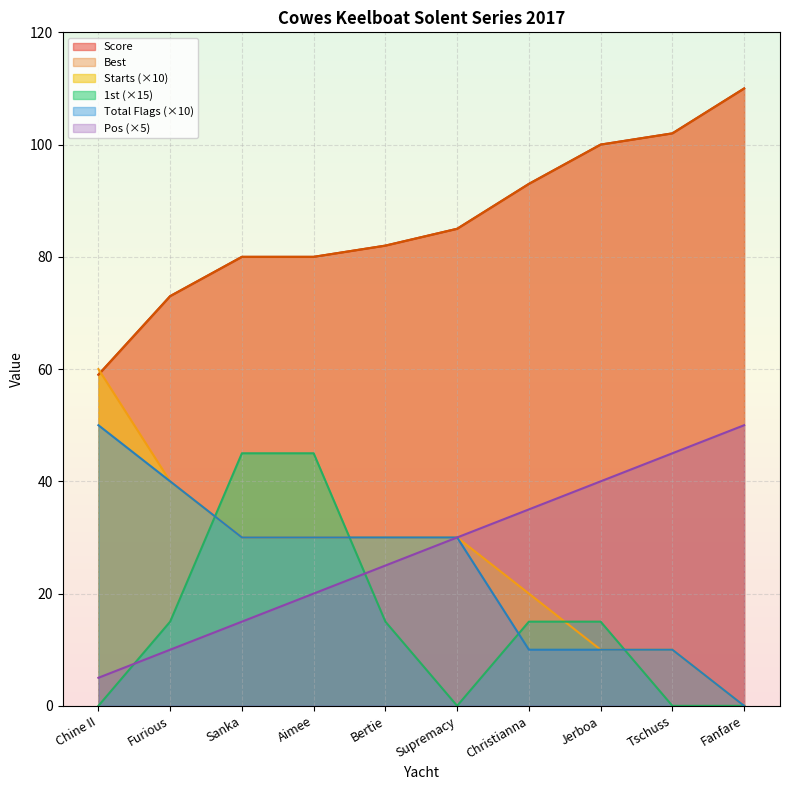

What is the label of the 2nd point from the right?

Tschuss